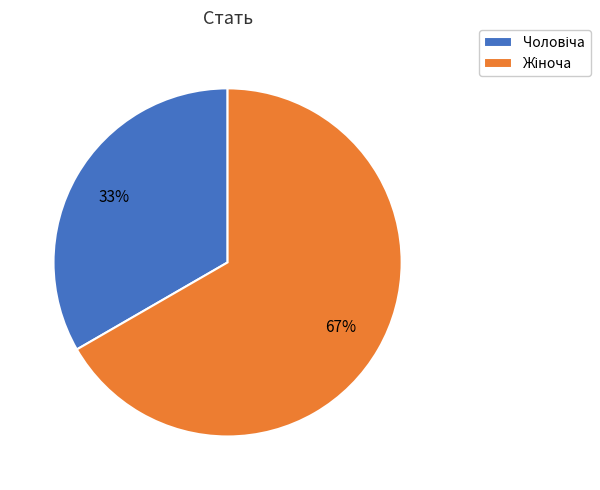

To the nearest percent, what is the average slice percentage?

50%